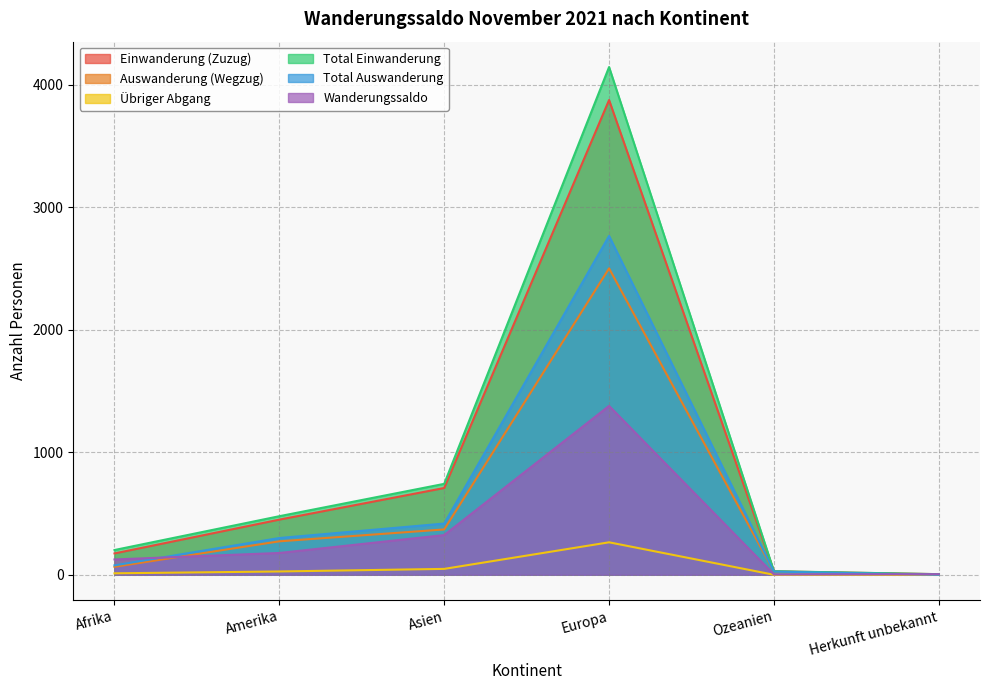

What is the total value across all series at Herkunft unbekannt?

15